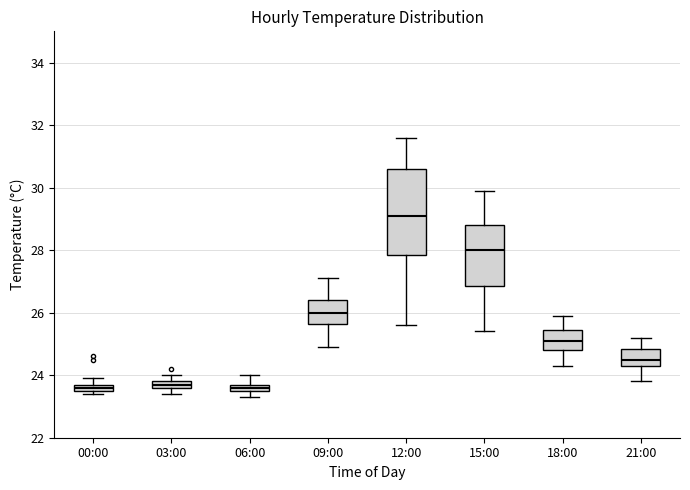

Comparing the boxes themselves (not the whiskers), which one is the tallest?

12:00